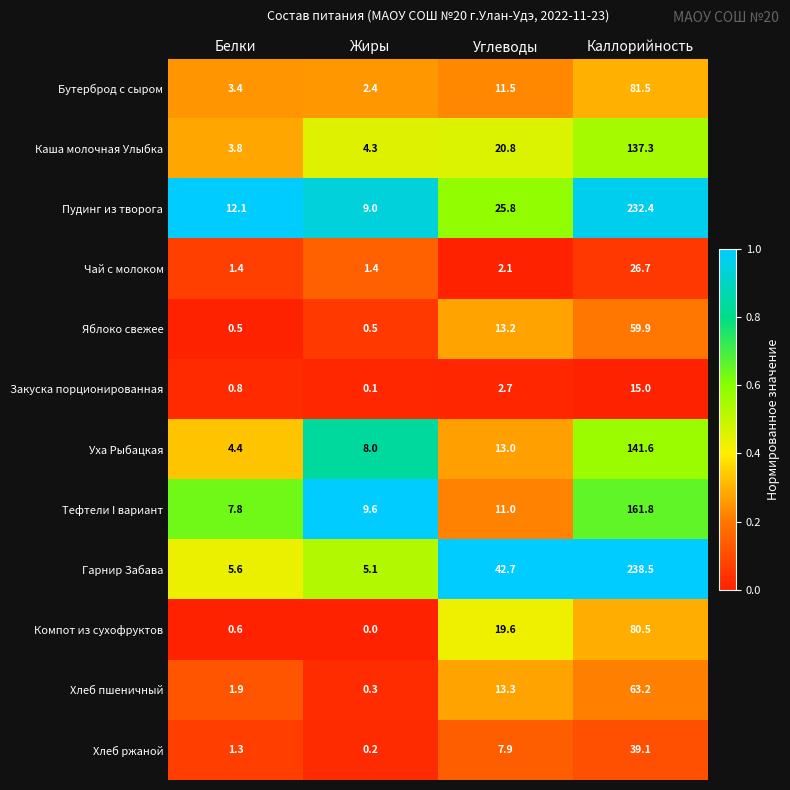

Which series has the largest total across all categories?

Гарнир Забава